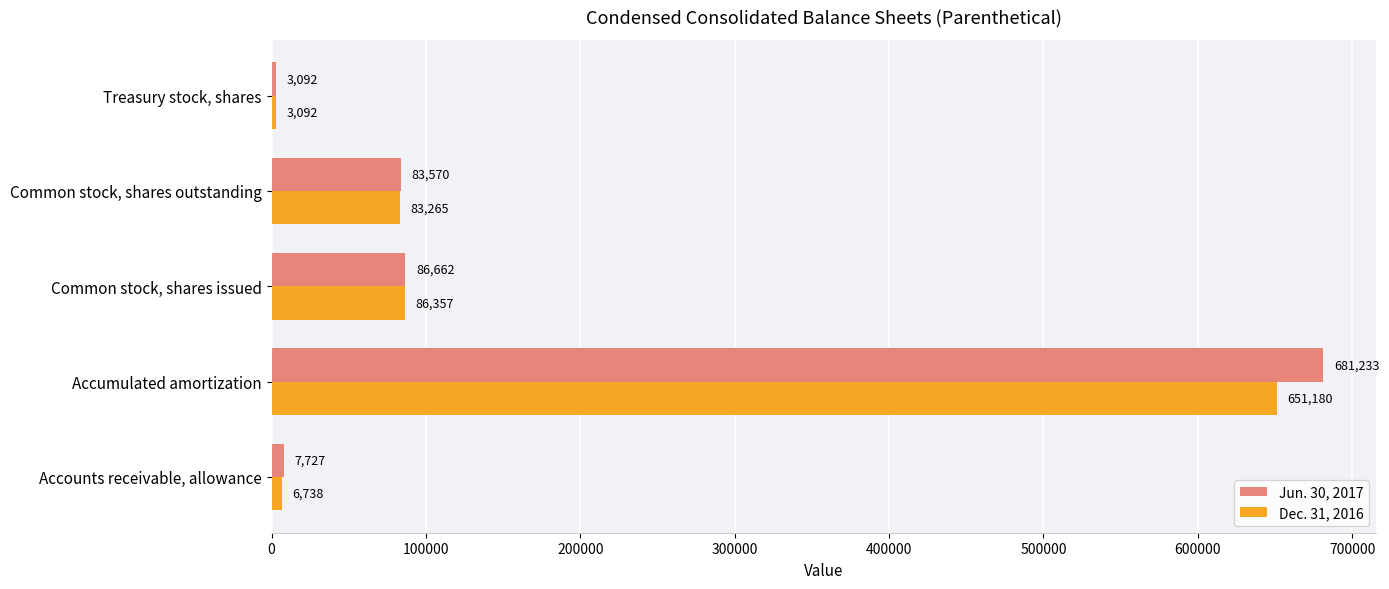

At how many categories does at least one series exceed 214175?

1